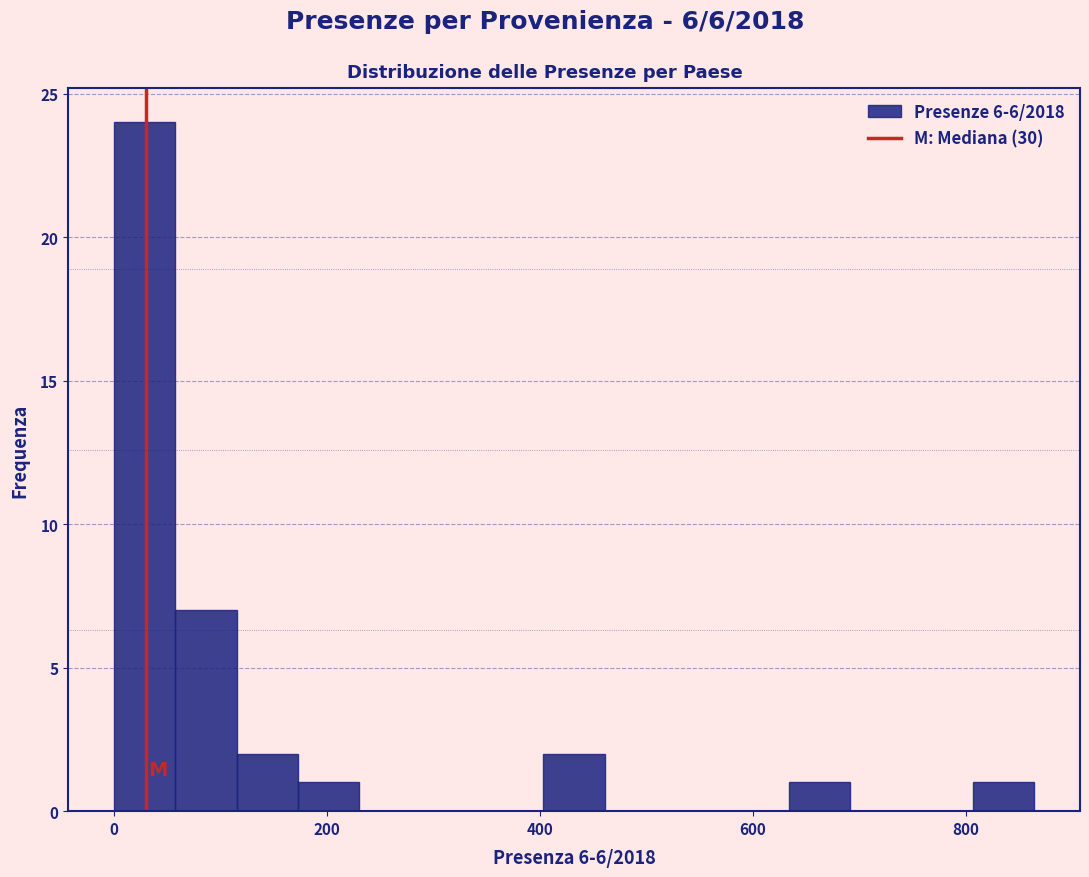

Around what value on the x-axis is the tallest bar? Give the approximate position of its centre, as read against the axis.

20